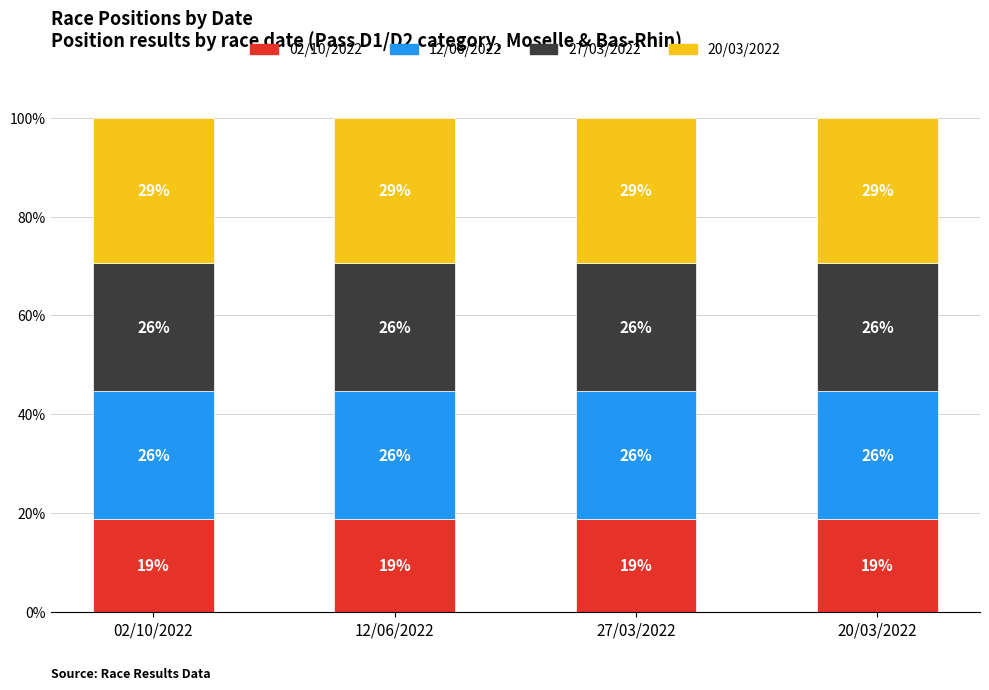

What is the total value across all series at 12/06/2022?

100.0